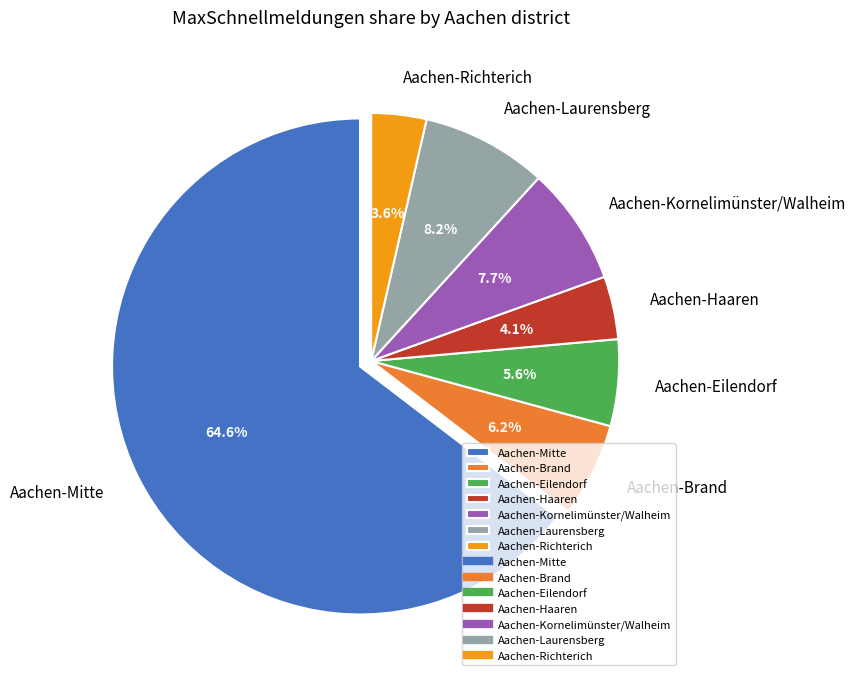

Rank the categories by value from lowest to highest.

Aachen-Richterich, Aachen-Haaren, Aachen-Eilendorf, Aachen-Brand, Aachen-Kornelimünster/Walheim, Aachen-Laurensberg, Aachen-Mitte